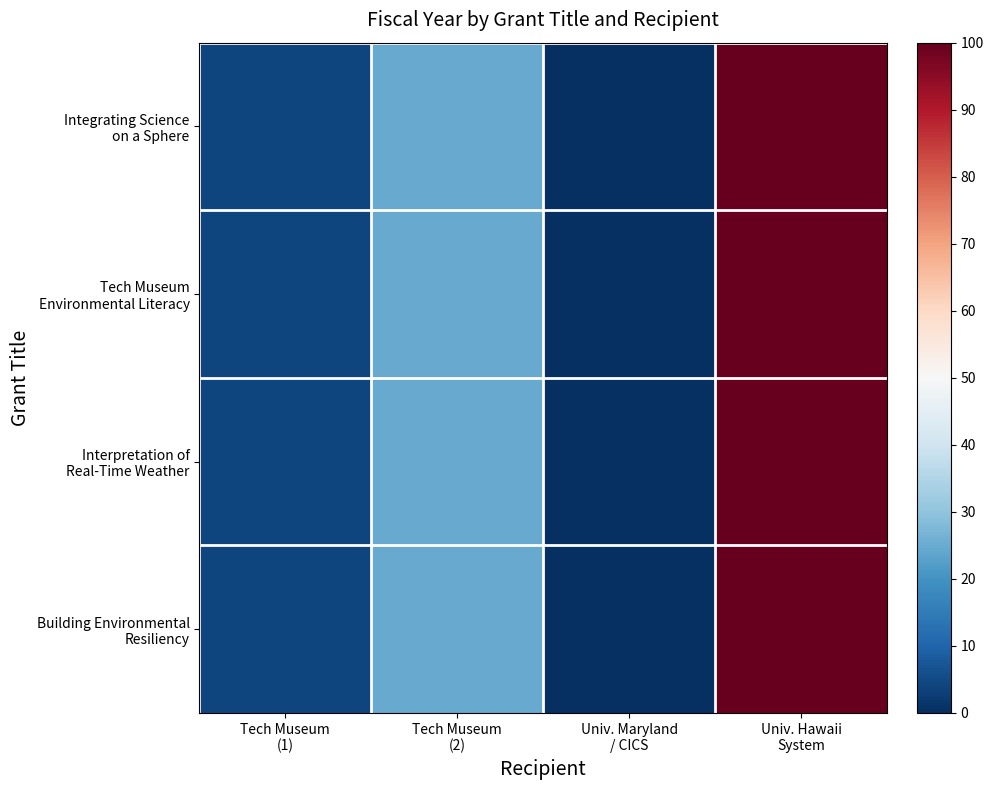

Which series changed the most between Tech Museum (1) and Univ. Maryland / CICS?

Integrating Science on a Sphere